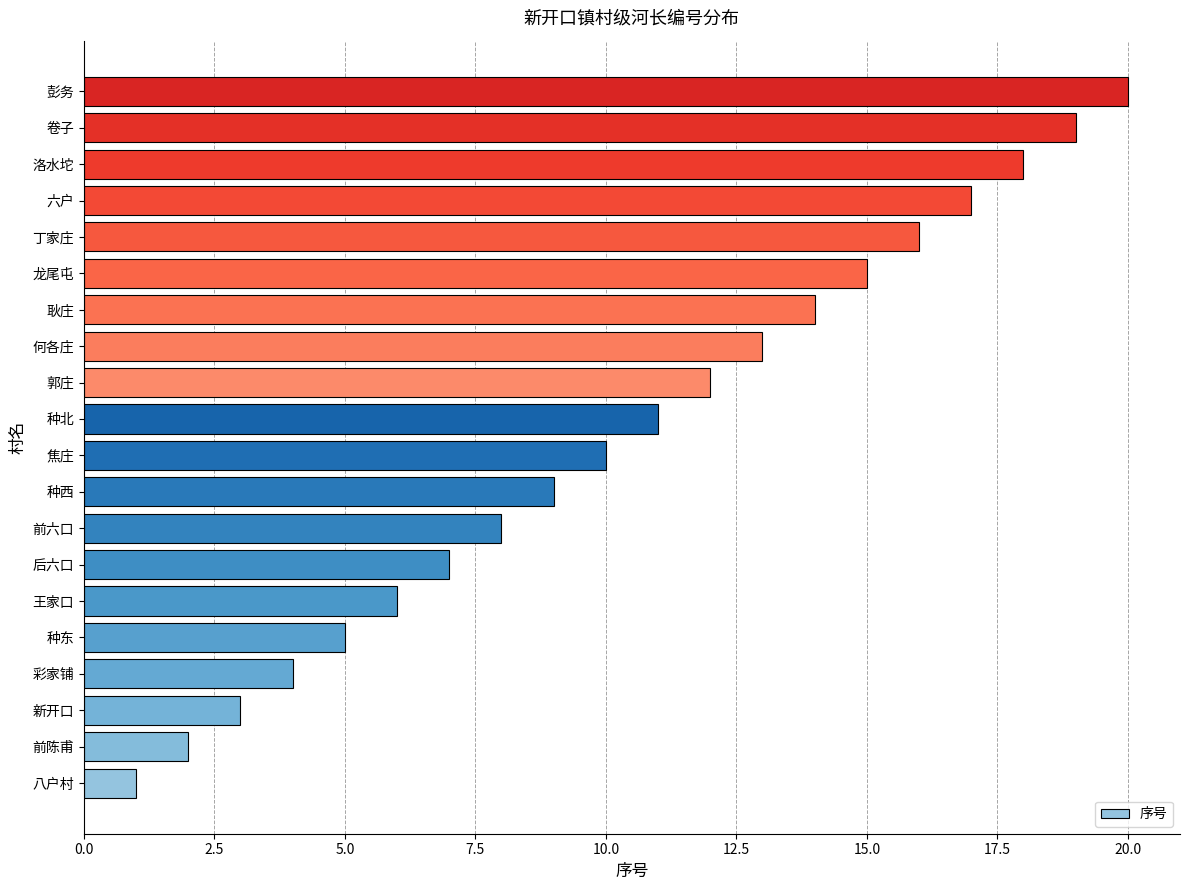

True or false: the data shows 16 at 丁家庄.

True